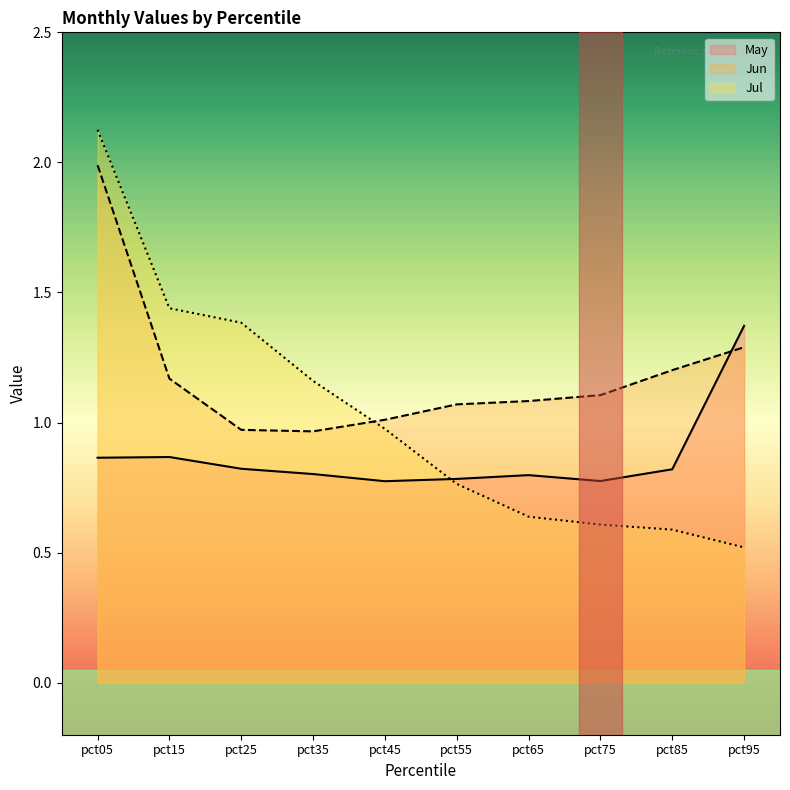

The Jul series shows 0.8 at pct25. True or false?

False